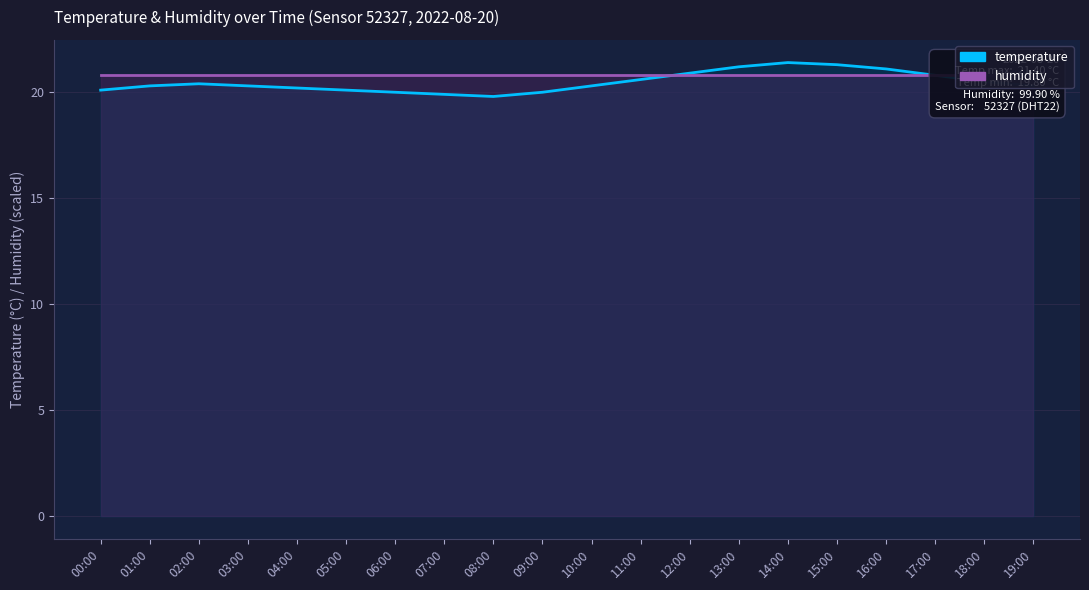

What position from the right is 18:00?

2